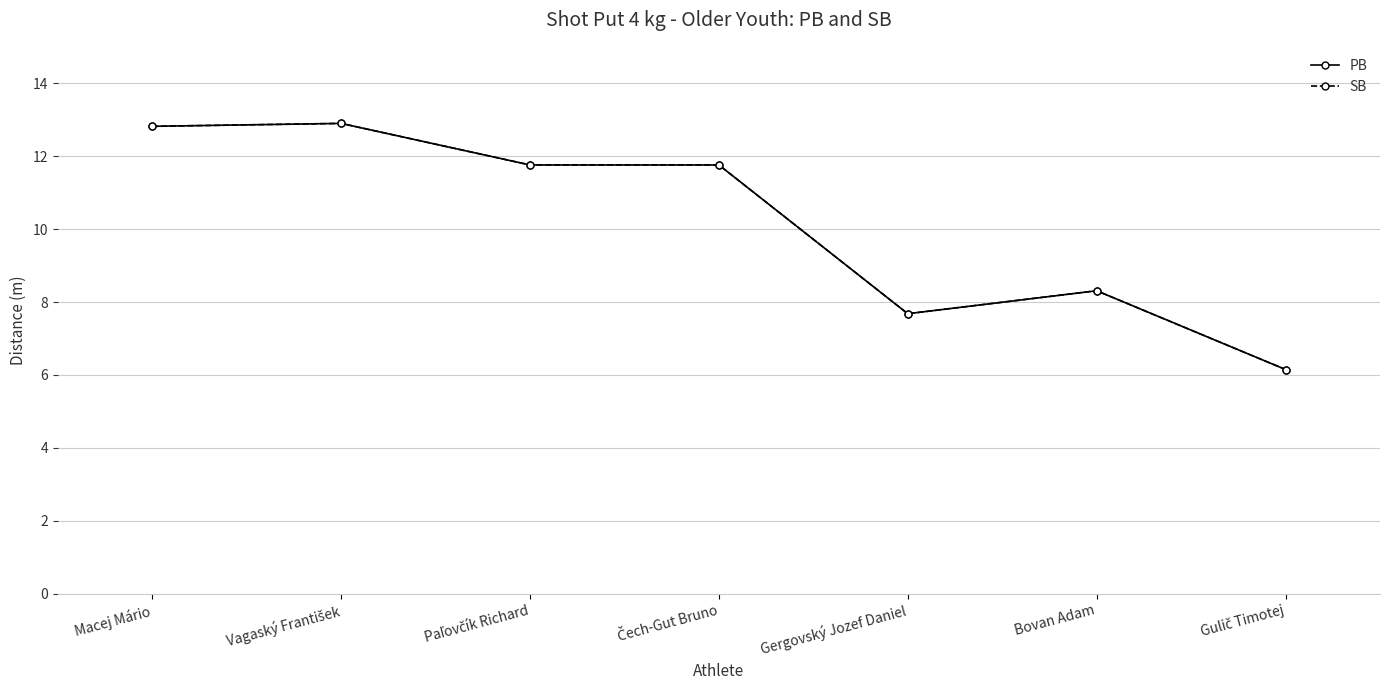

Which series changed the most between Čech-Gut Bruno and Gergovský Jozef Daniel?

PB